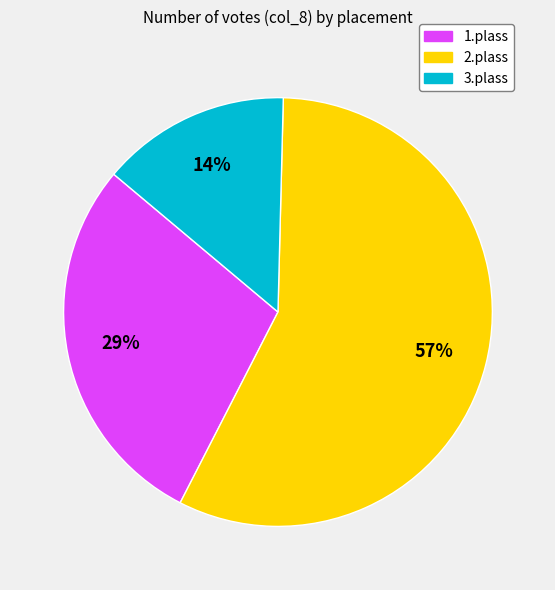

Which has a higher value, 1.plass or 2.plass?

2.plass